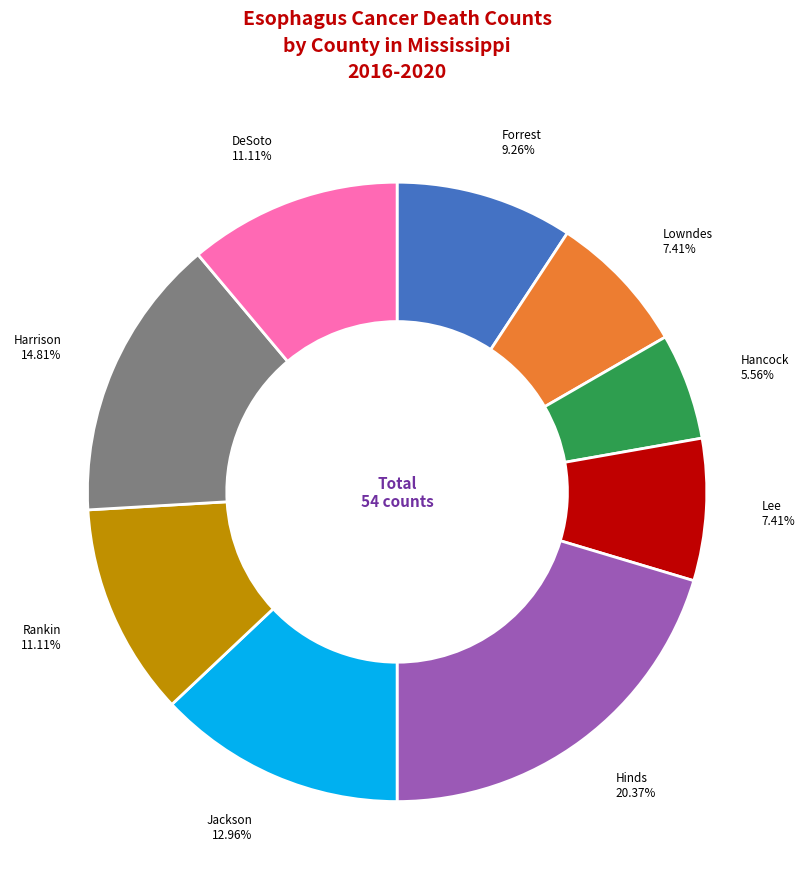

Is there a majority slice in this chart?

No